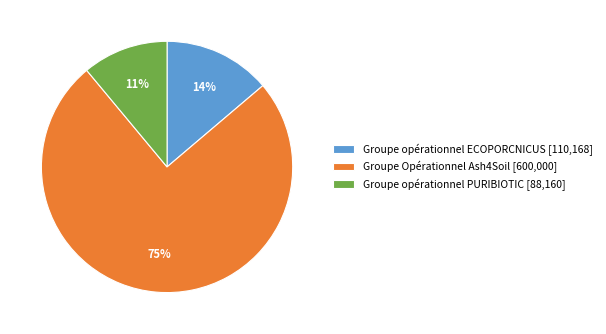

To the nearest percent, what percentage of the pie is Groupe opérationnel PURIBIOTIC?

11%